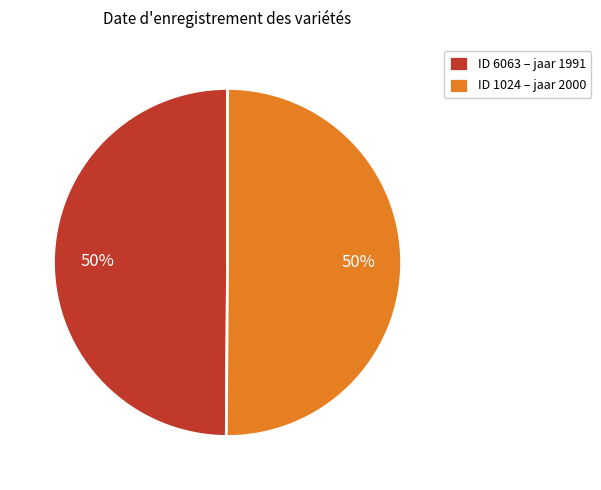

To the nearest percent, what is the average slice percentage?

50%